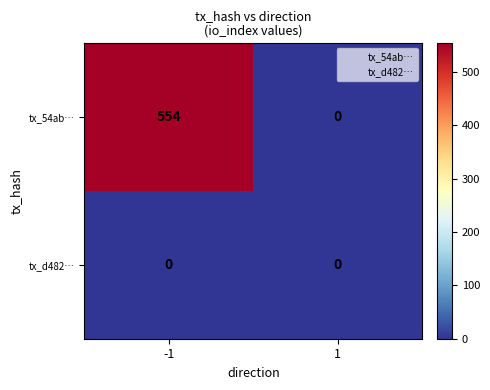

Rank the series by their maximum value, from lowest to highest.

tx_d482…, tx_54ab…